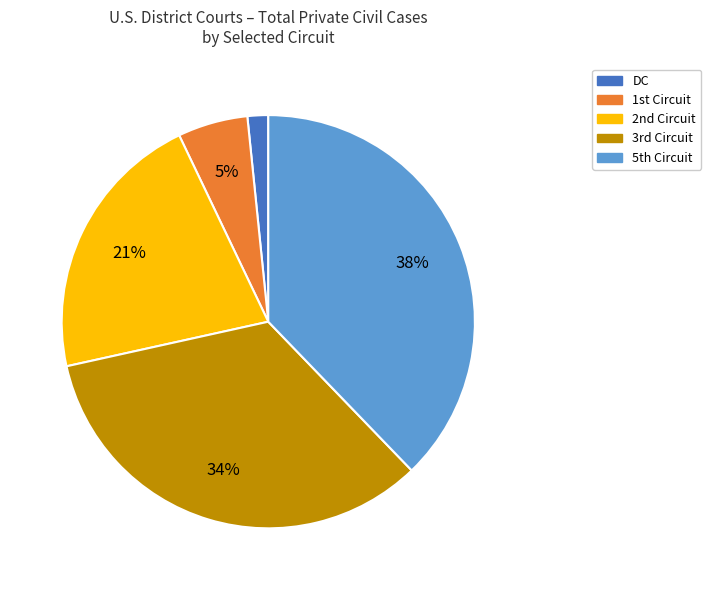

What is the largest slice in the pie chart?

5th Circuit